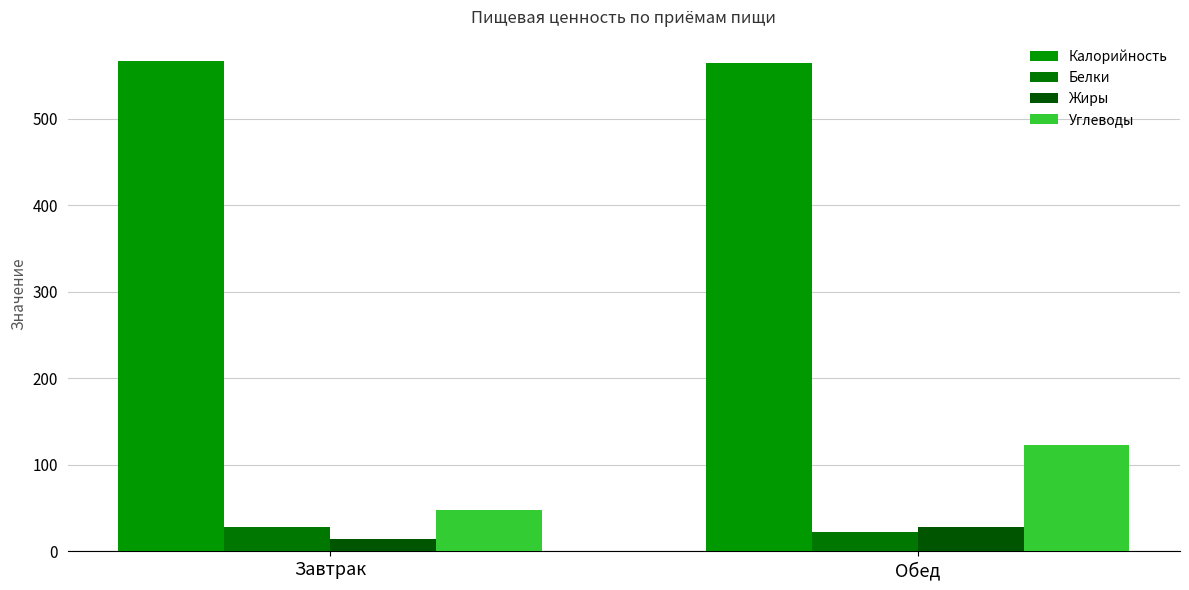

What is the highest value of the Углеводы series?

122.5